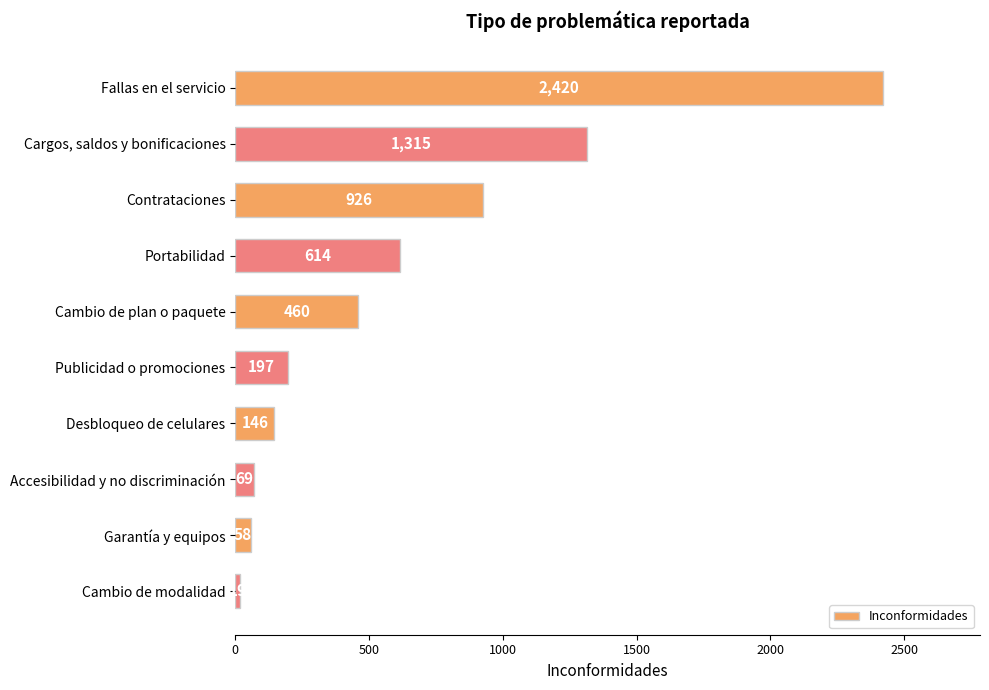

Rank the categories by value from highest to lowest.

Fallas en el servicio, Cargos, saldos y bonificaciones, Contrataciones, Portabilidad, Cambio de plan o paquete, Publicidad o promociones, Desbloqueo de celulares, Accesibilidad y no discriminación, Garantía y equipos, Cambio de modalidad